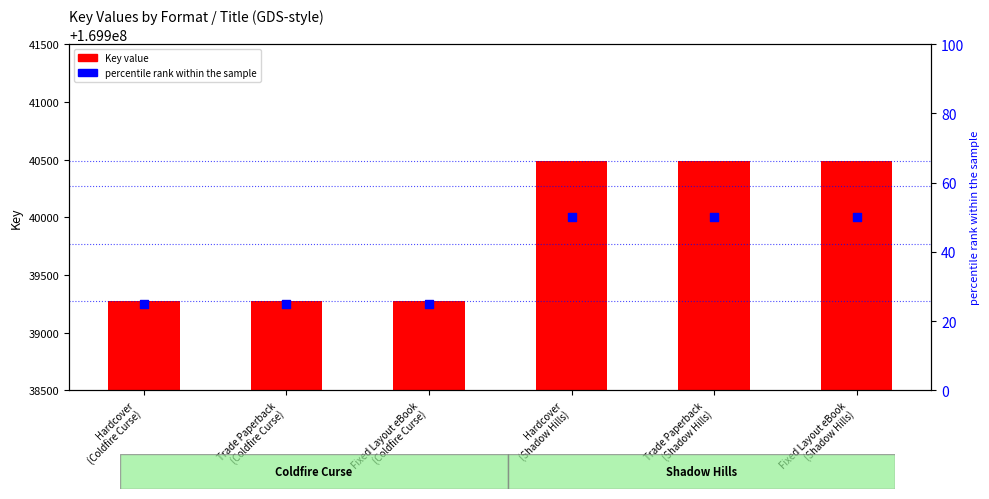

Which series has the largest total across all categories?

Key value